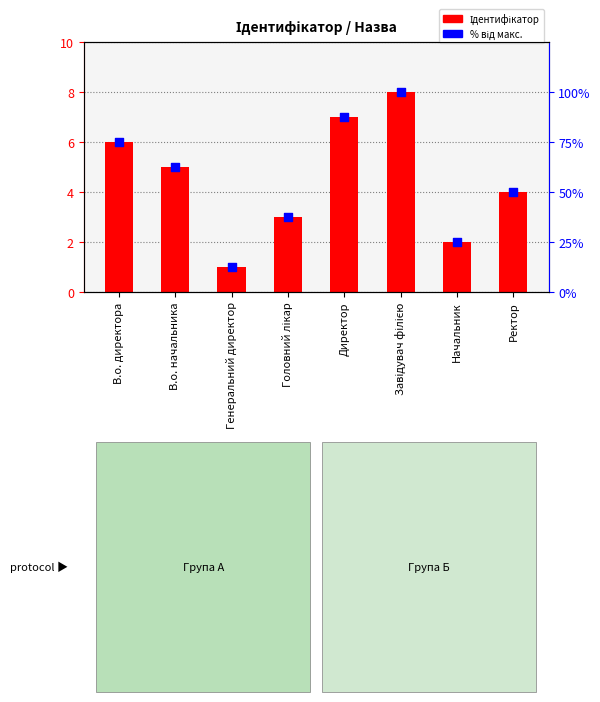

What are all the series names shown in the legend?

Ідентифікатор, % від макс.